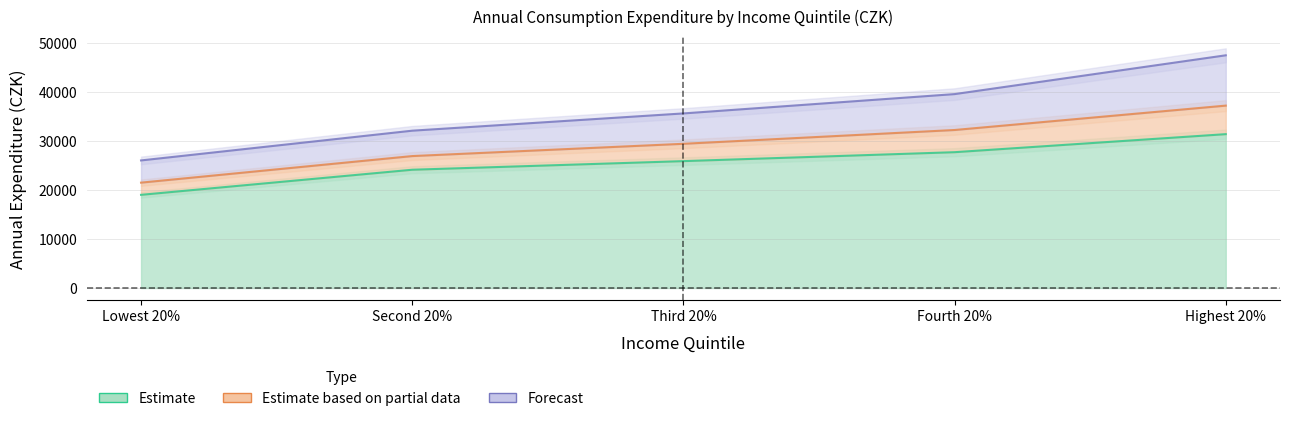

Read the Housing, Water, Energy value at Fourth 20%.

39544